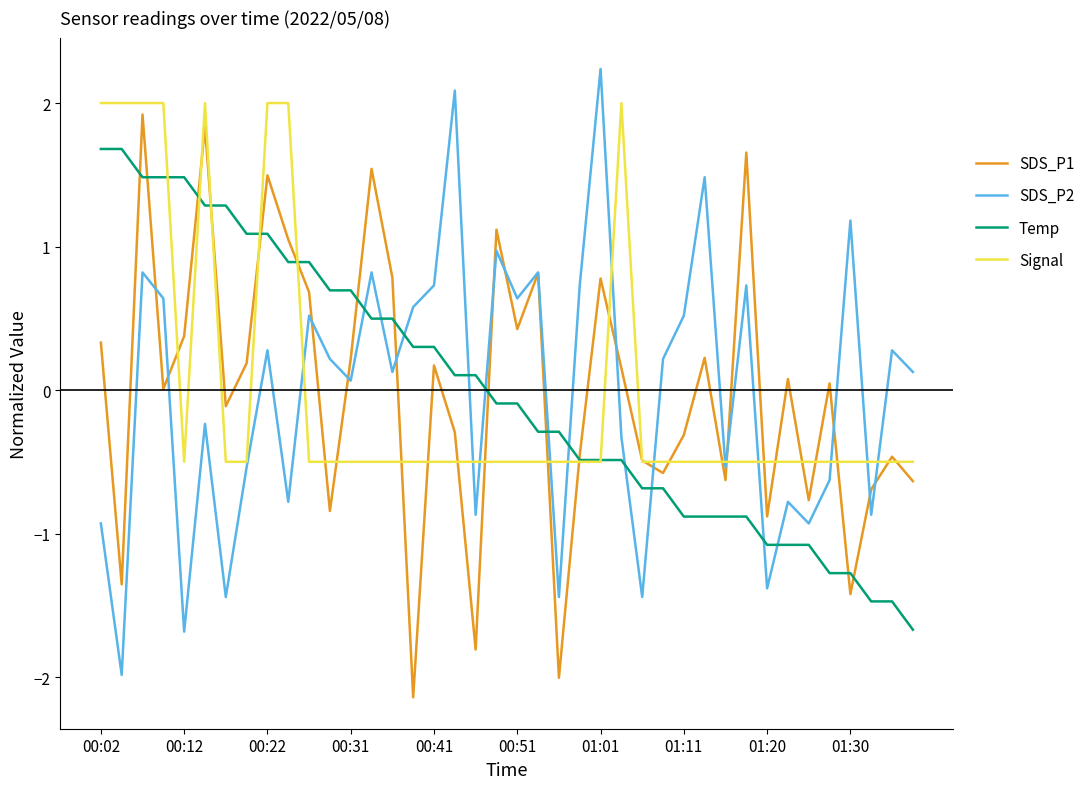

What is the maximum value shown in the chart?

2.2